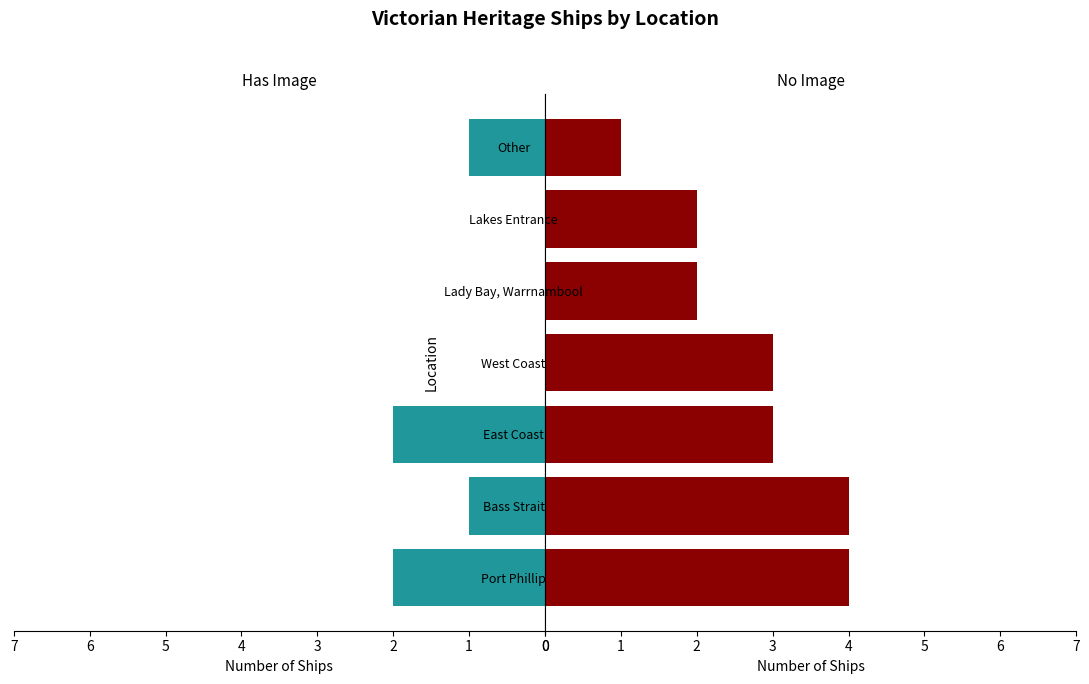

What are all the series names shown in the legend?

Has Image, No Image